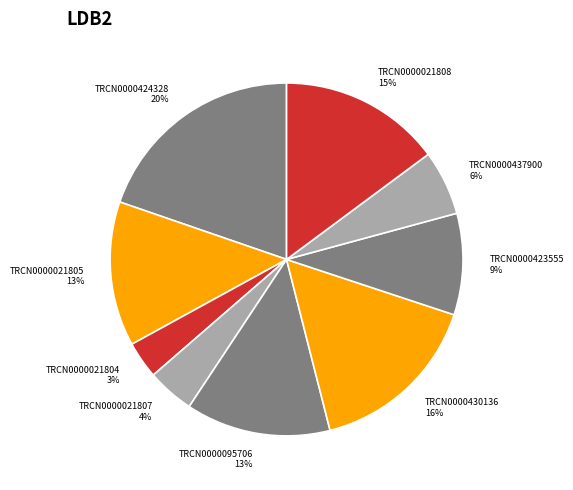

Does TRCN0000021804 represent more than half of the total?

No